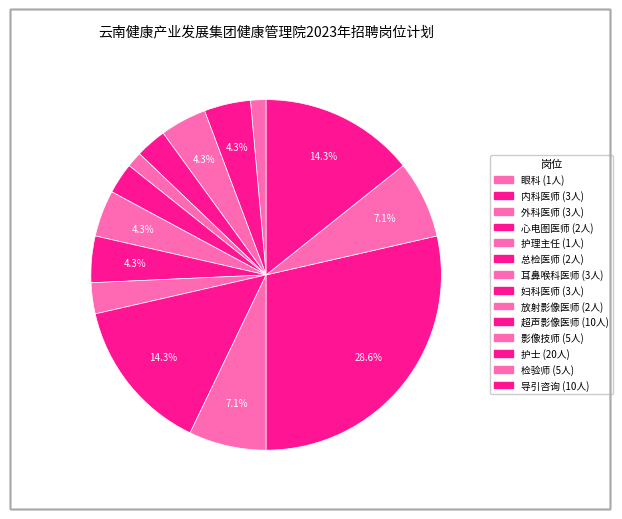

Count the number of slices in the pie.

14